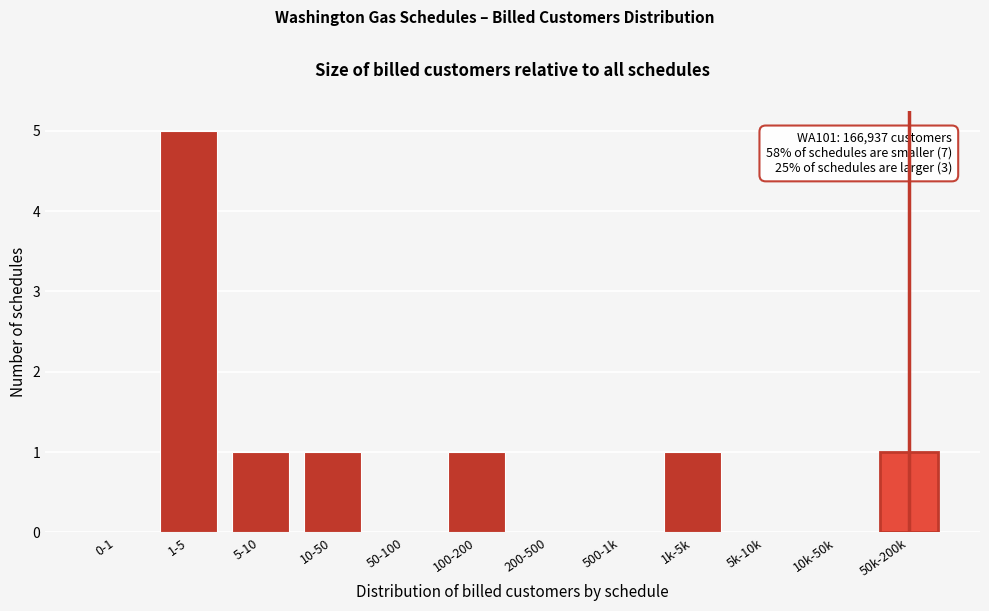

Reading left to right, what are all the values shown in this chart?

0-1=0	1-5=5	5-10=1	10-50=1	50-100=0	100-200=1	200-500=0	500-1k=0	1k-5k=1	5k-10k=0	10k-50k=0	50k-200k=1